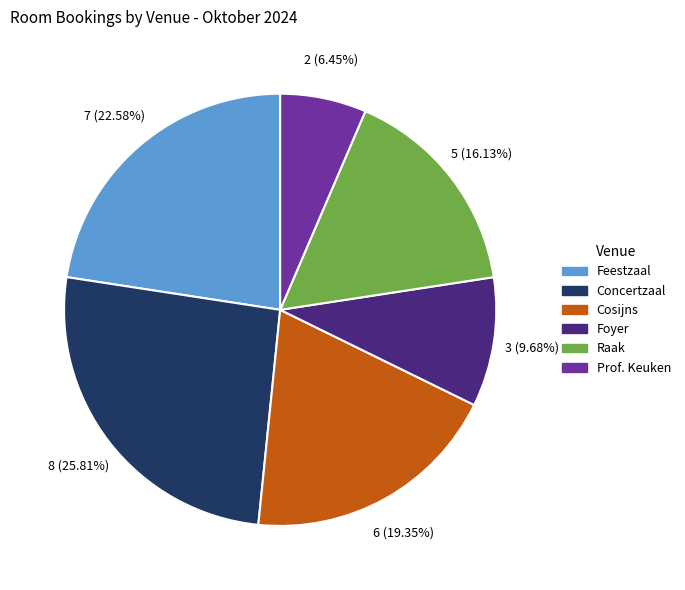

Between Concertzaal and Raak, which is larger?

Concertzaal